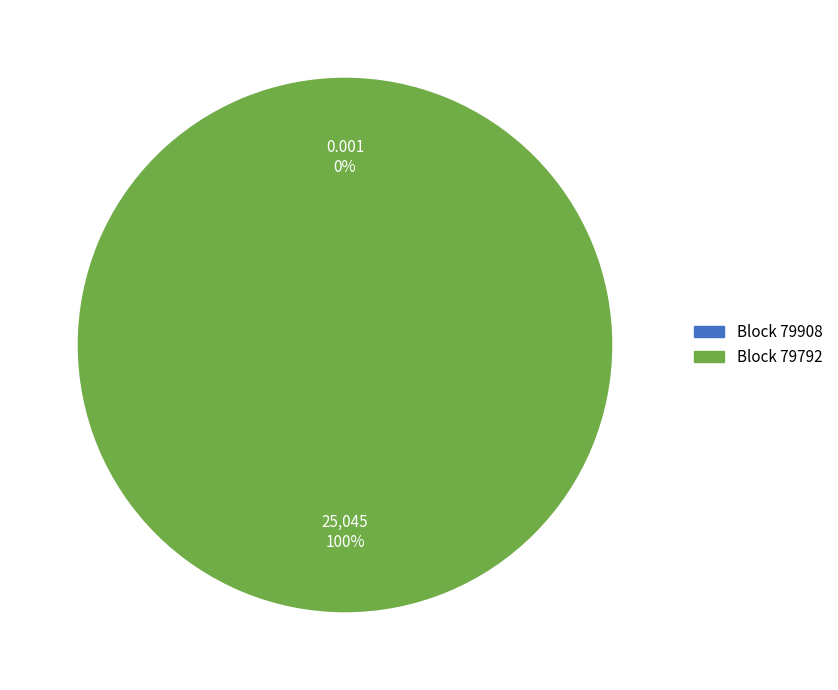

To the nearest percent, what is the difference between the largest and smallest slice percentages?

100%